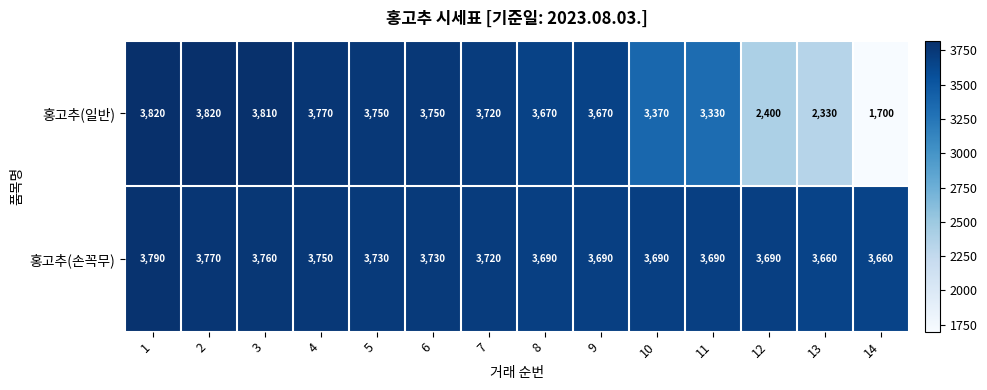

What is the difference between the maximum and minimum values in the 홍고추(손꼭무) series?

130